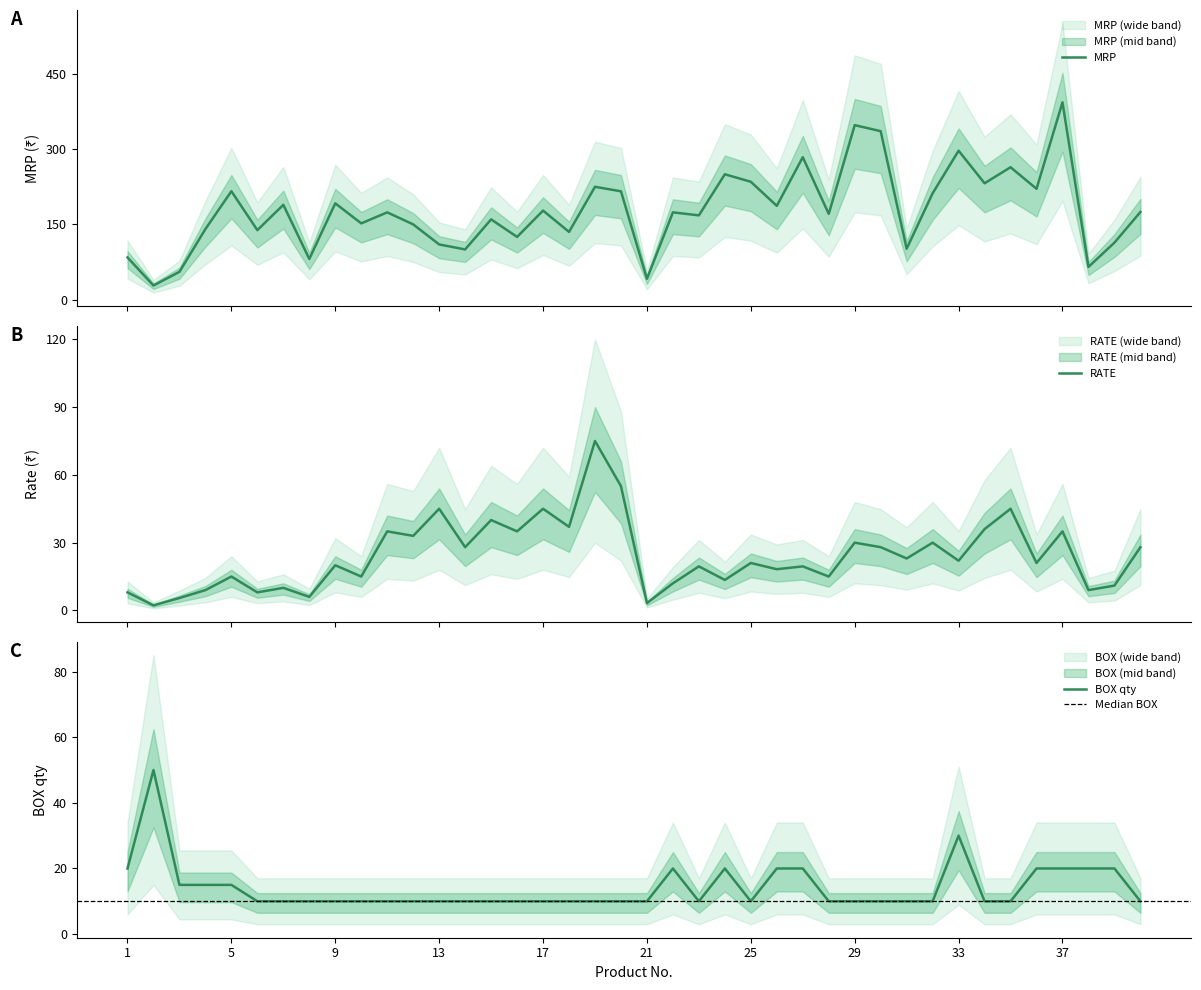

At how many categories does at least one series exceed 258?

6